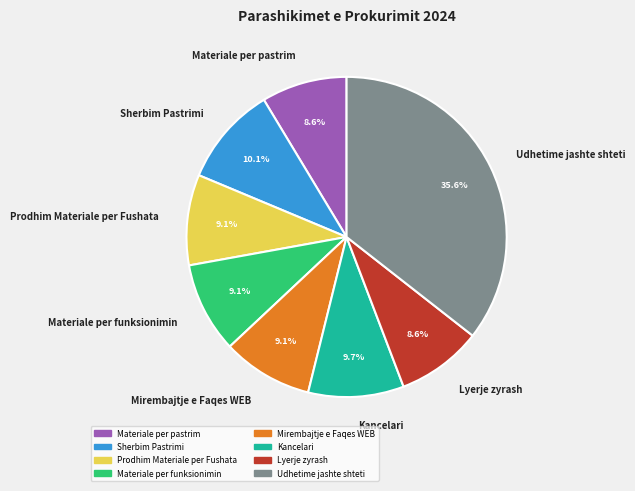

How many segments does this pie chart have?

8